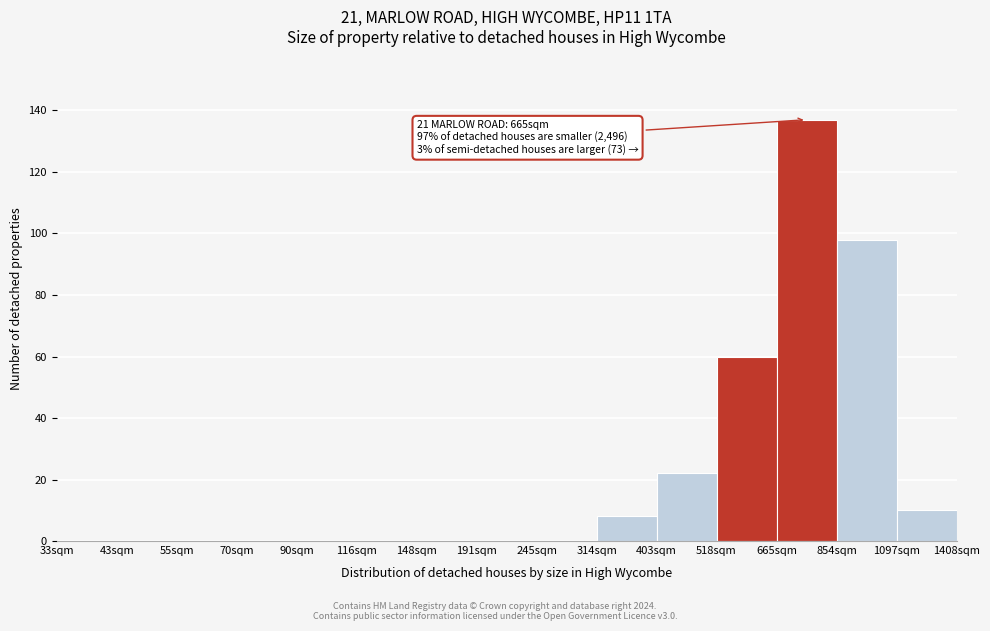

Reading left to right, what are all the values shown in this chart?

33sqm=0	43sqm=0	55sqm=0	70sqm=0	90sqm=0	116sqm=0	148sqm=0	191sqm=0	245sqm=0	314sqm=8	403sqm=22	518sqm=60	665sqm=137	854sqm=98	1097sqm=10